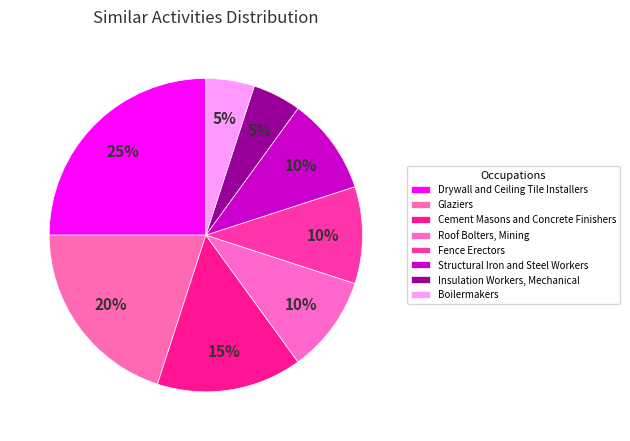

What is the largest slice in the pie chart?

Drywall and Ceiling Tile Installers